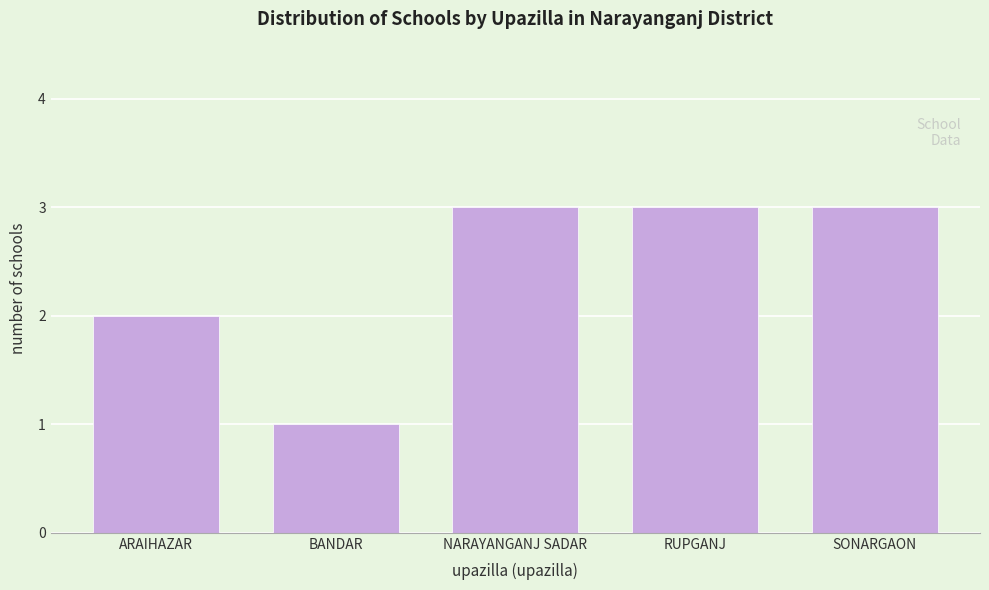

Reading left to right, transcribe all the data shown in this chart.

ARAIHAZAR=2	BANDAR=1	NARAYANGANJ SADAR=3	RUPGANJ=3	SONARGAON=3